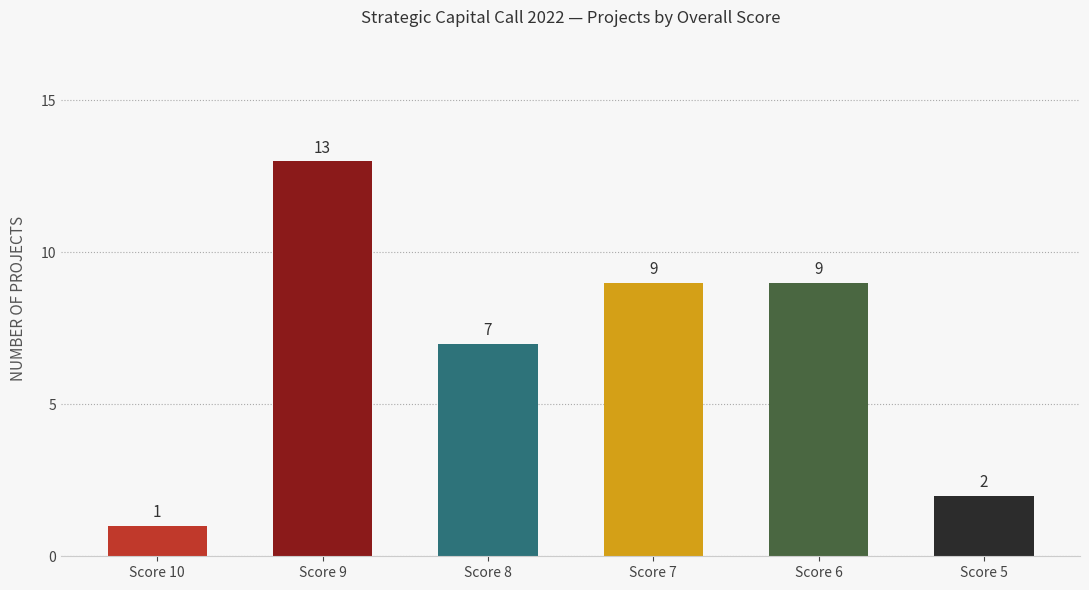

What is the value of the 4th bar from the left?

9